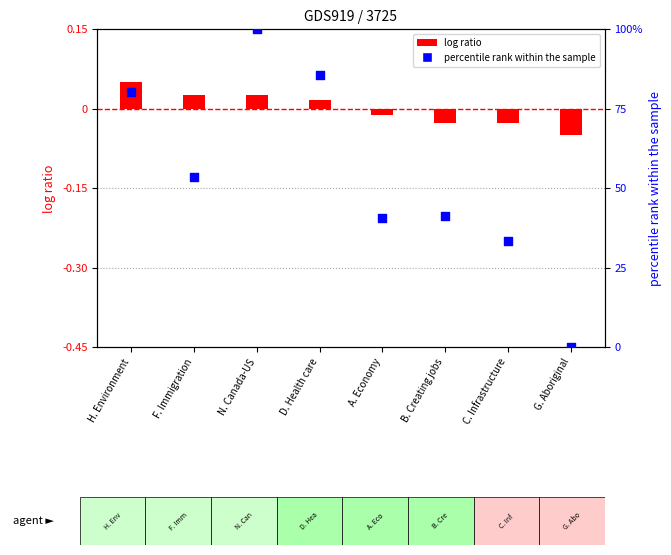

Which series has the largest total across all categories?

BC (percentile rank)